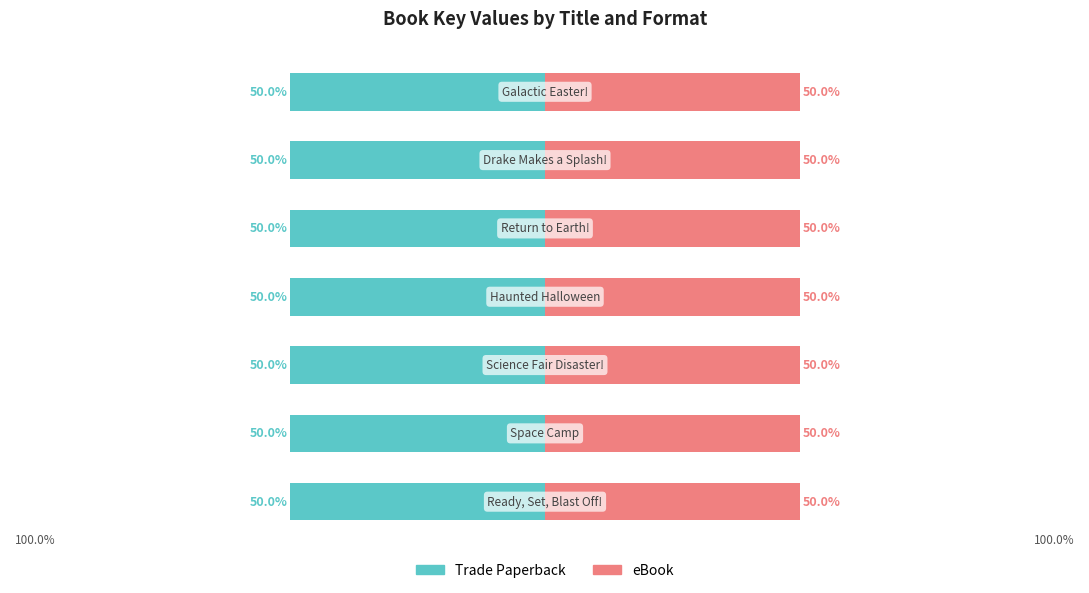

Which series has the largest total across all categories?

Trade Paperback